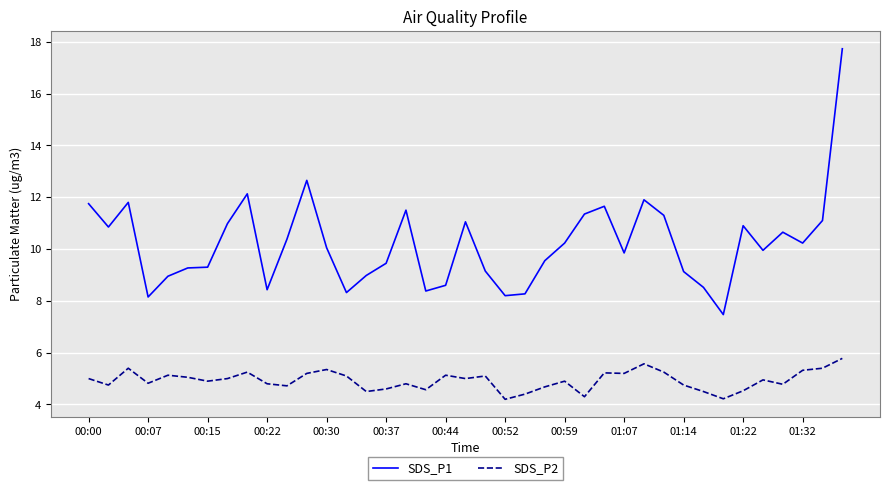

Which series has the widest spread of values?

SDS_P1